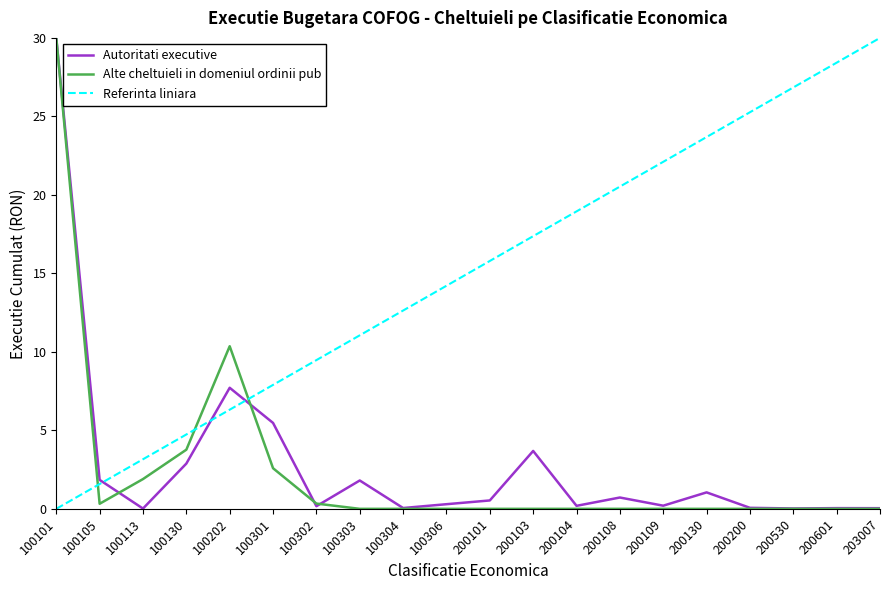

Does the chart have visible grid lines?

No